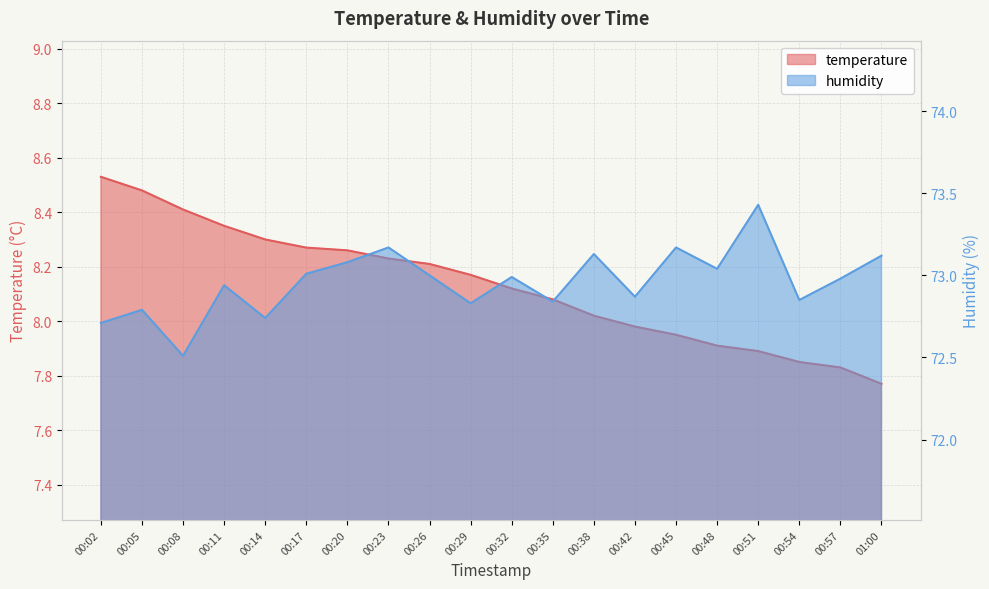

What is the sum of all humidity values?

1459.2